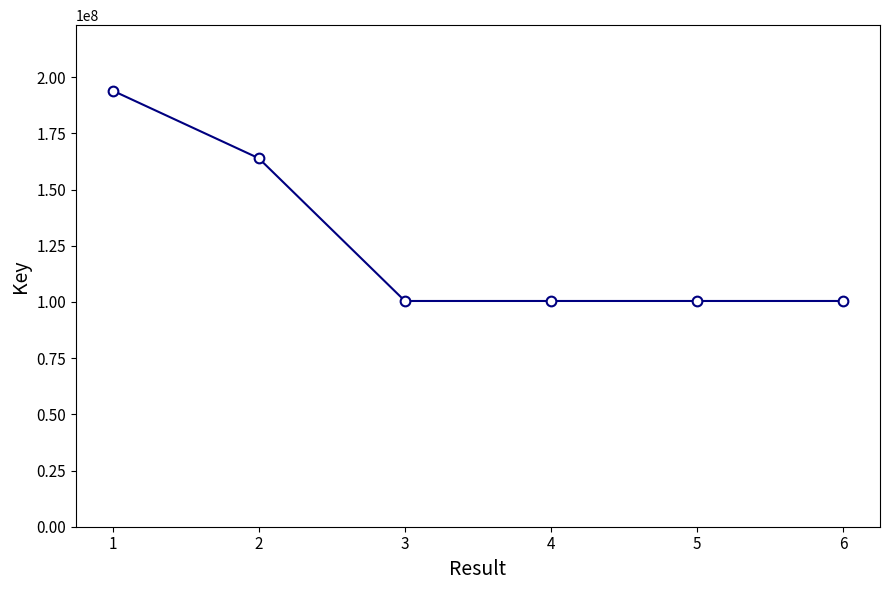

What is the change in value from 1 to 3?

-93611711